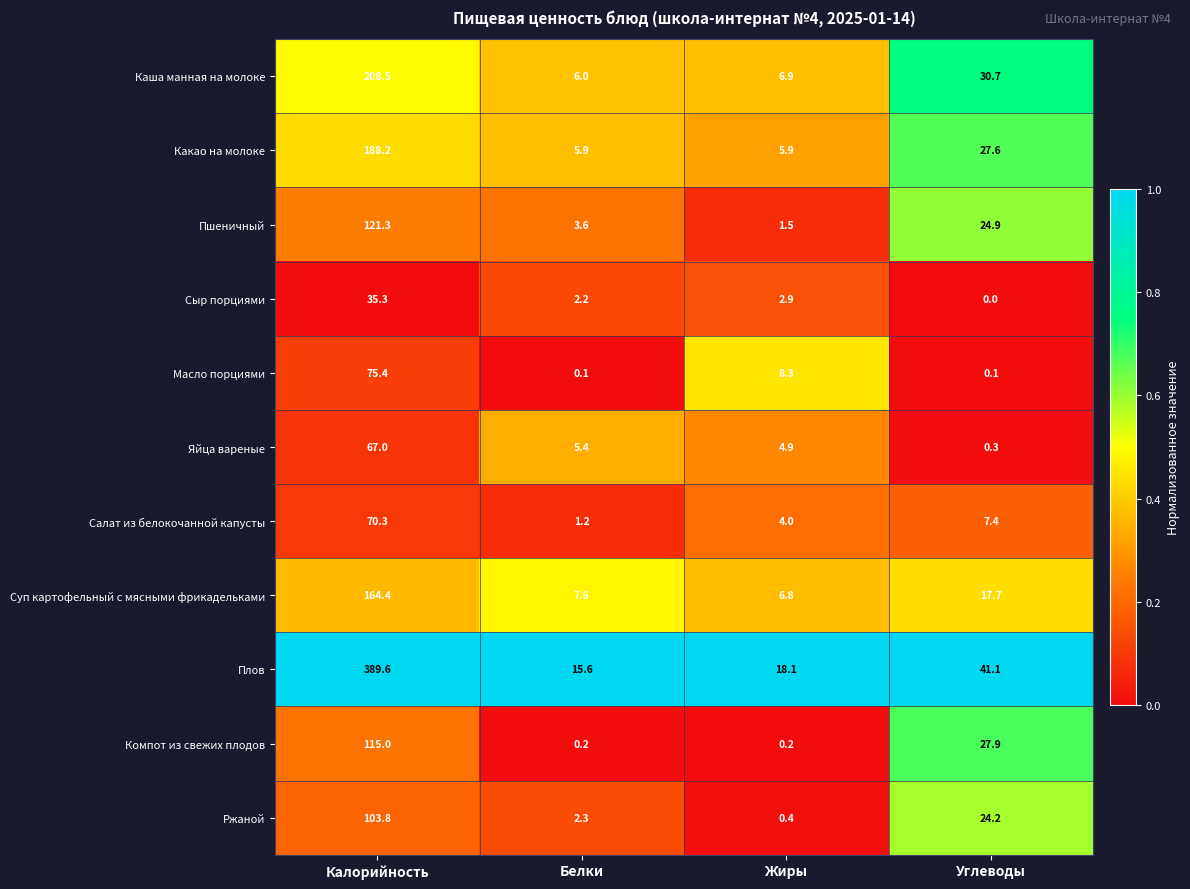

Which series has the largest total across all categories?

Плов